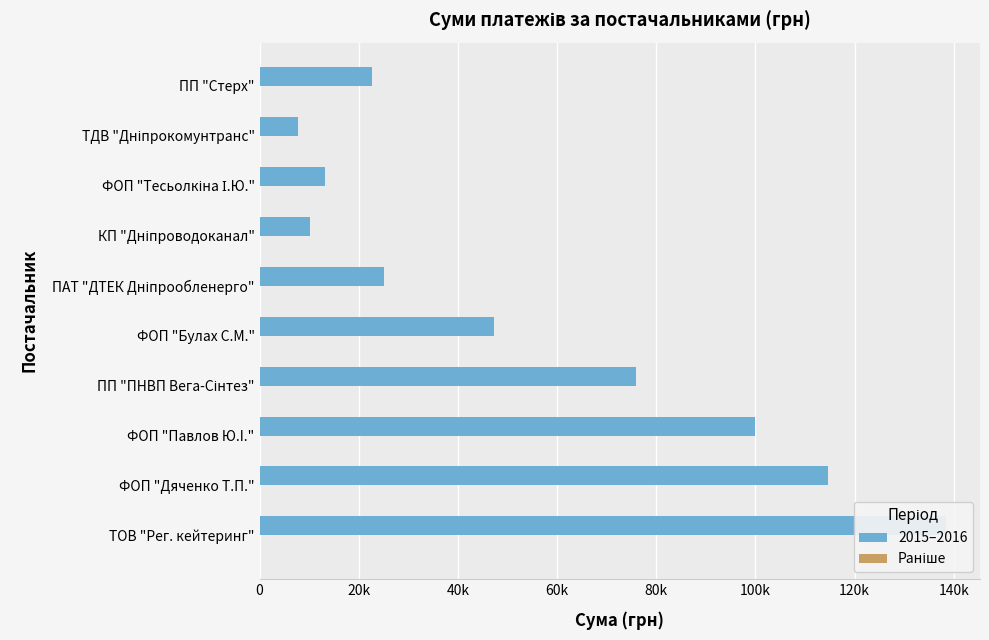

What is the difference between the highest and lowest values at 60k?

75925.6